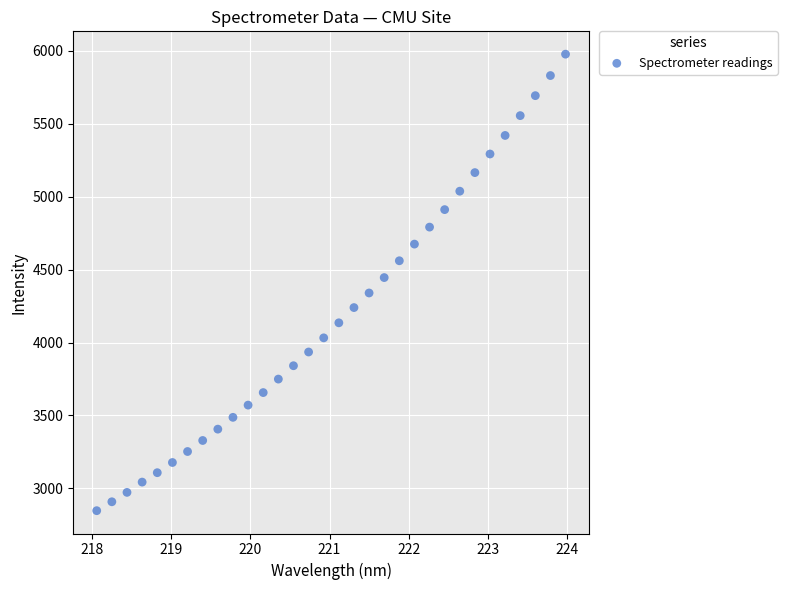

What is the range of X values (max minus min)?

5.9